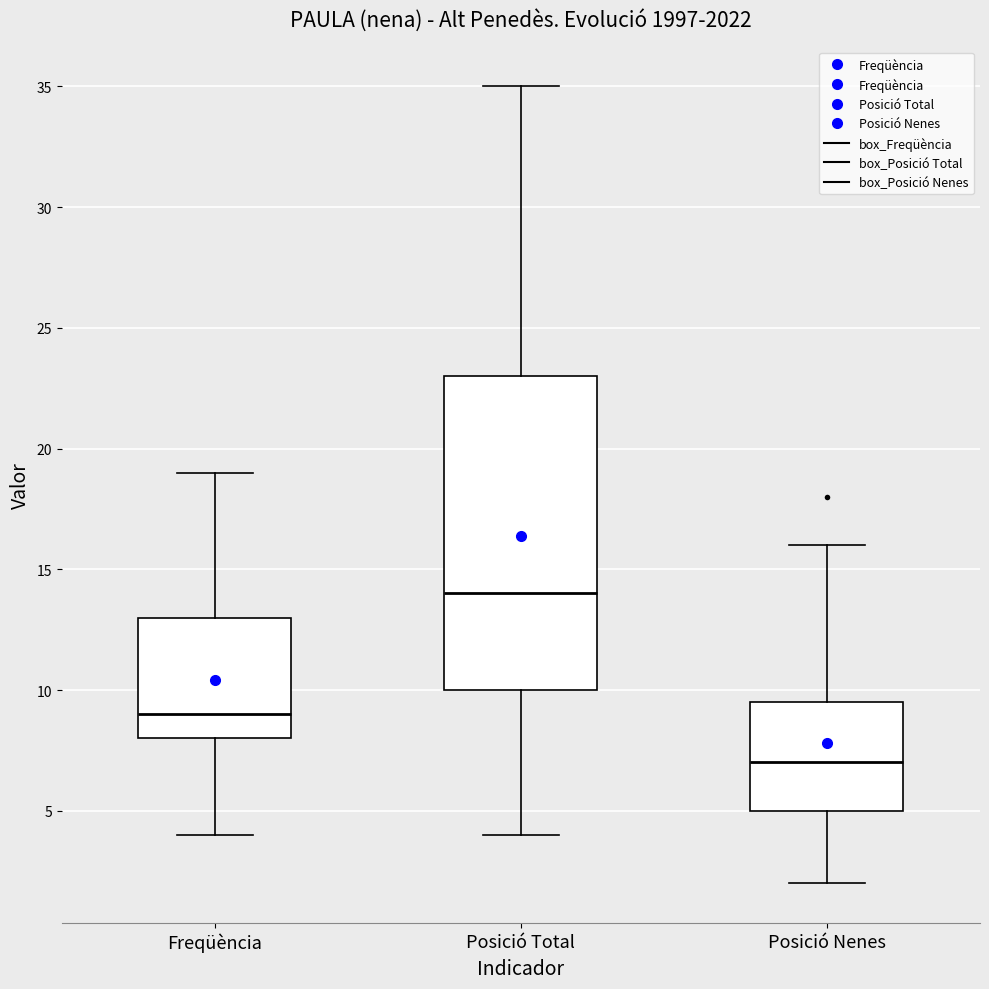

Where is the upper edge of the box for Posició Nenes on the y-axis? The values are not printed on the chart, so give them approximately, as read against the axis.

9.5